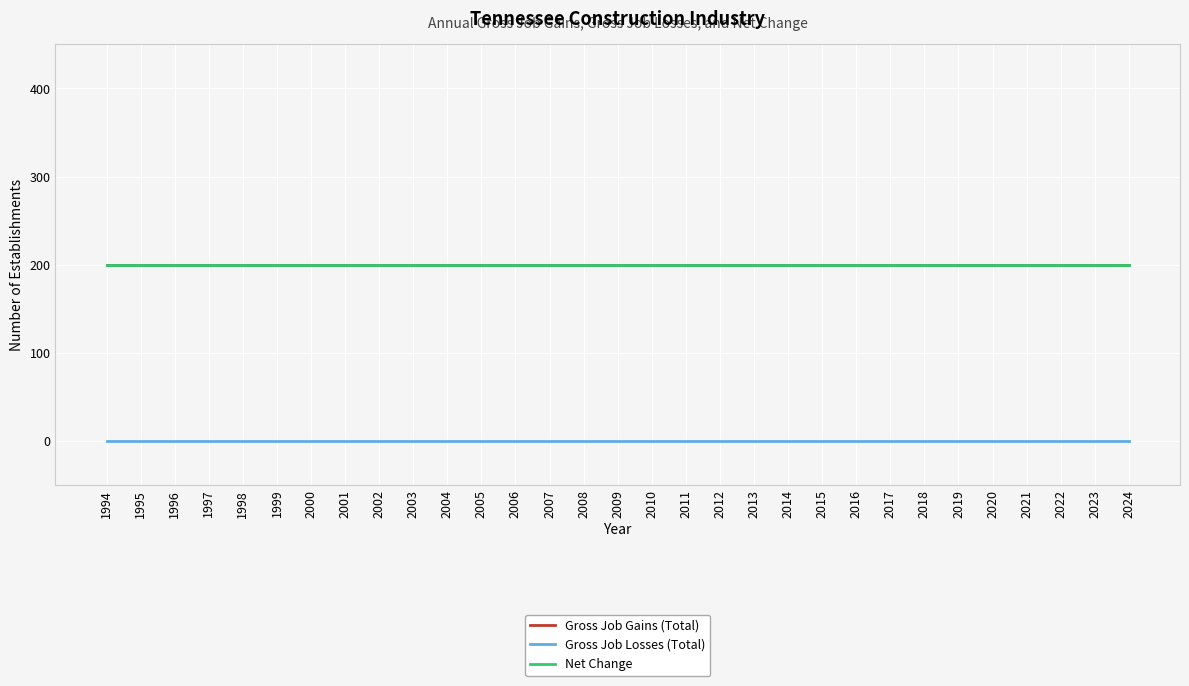

Does the chart have visible grid lines?

Yes